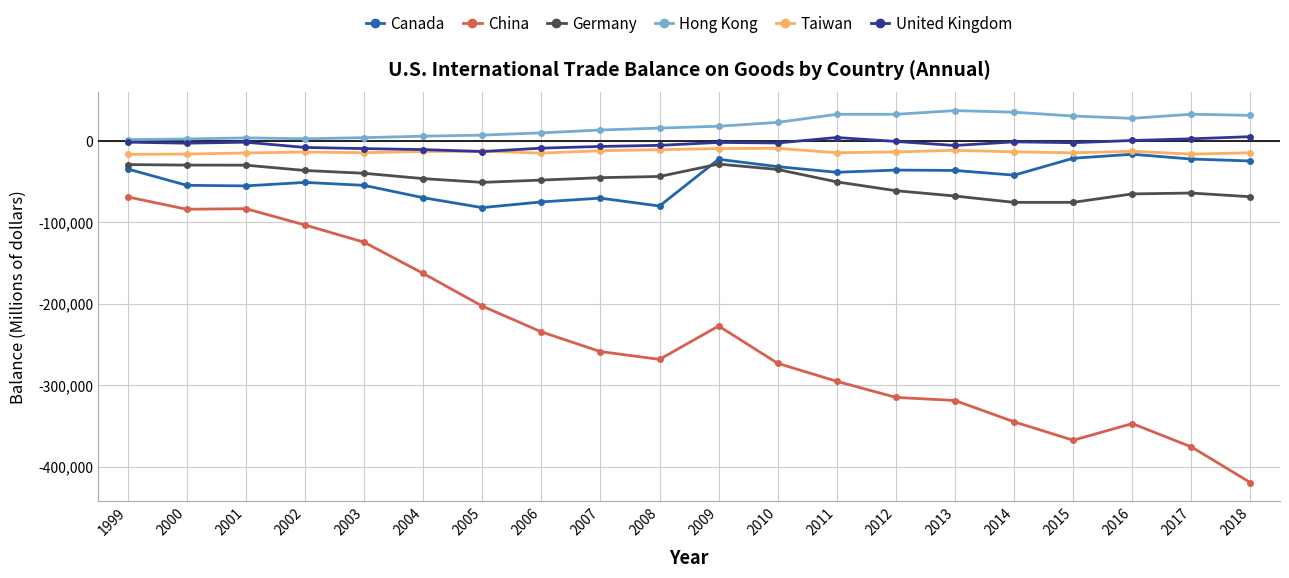

True or false: United Kingdom has more than 0 interior local peaks.

True